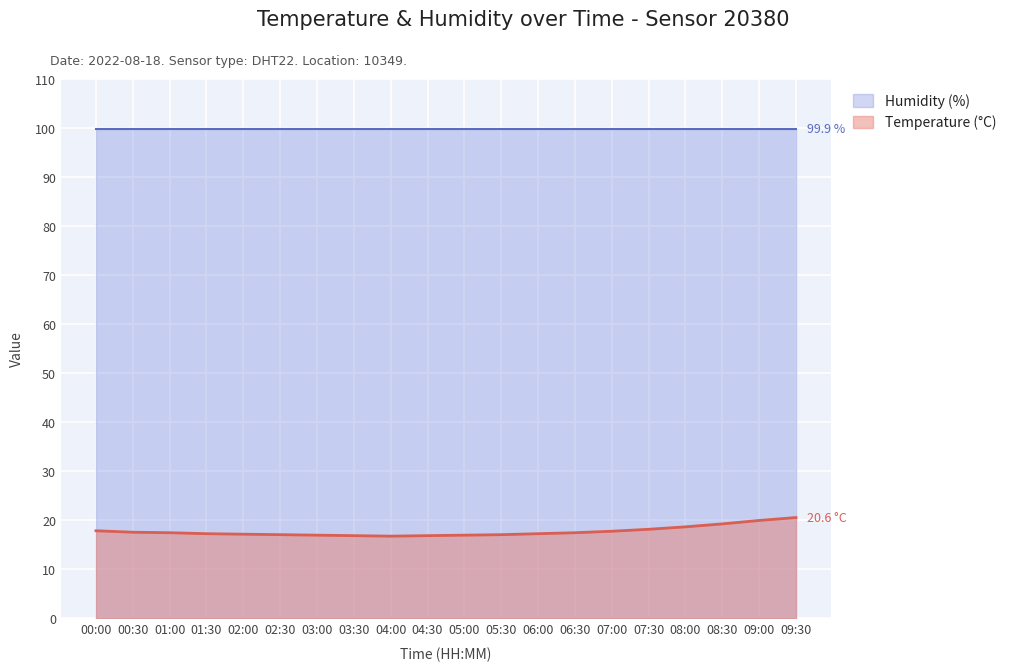

The chart shows a value of 18.7 at 08:00. True or false?

True